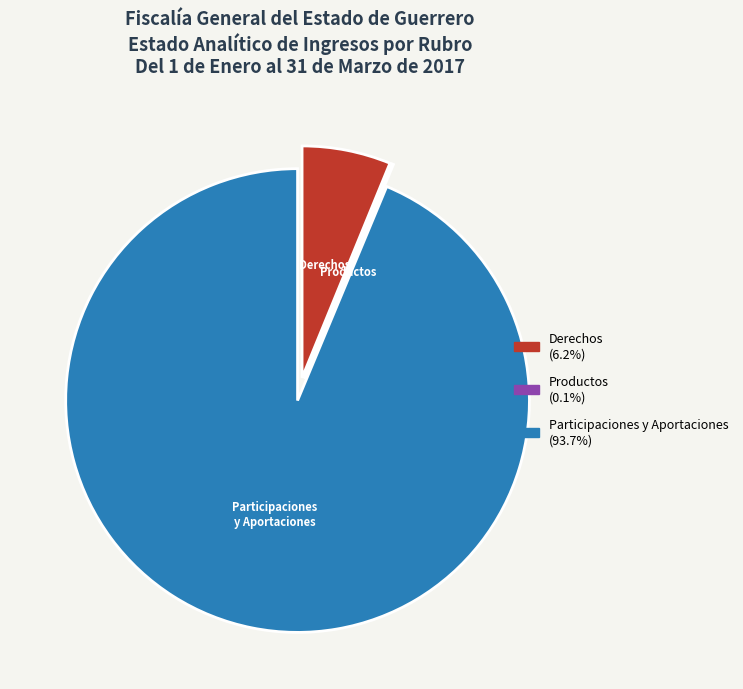

Does any single category account for the majority?

Yes